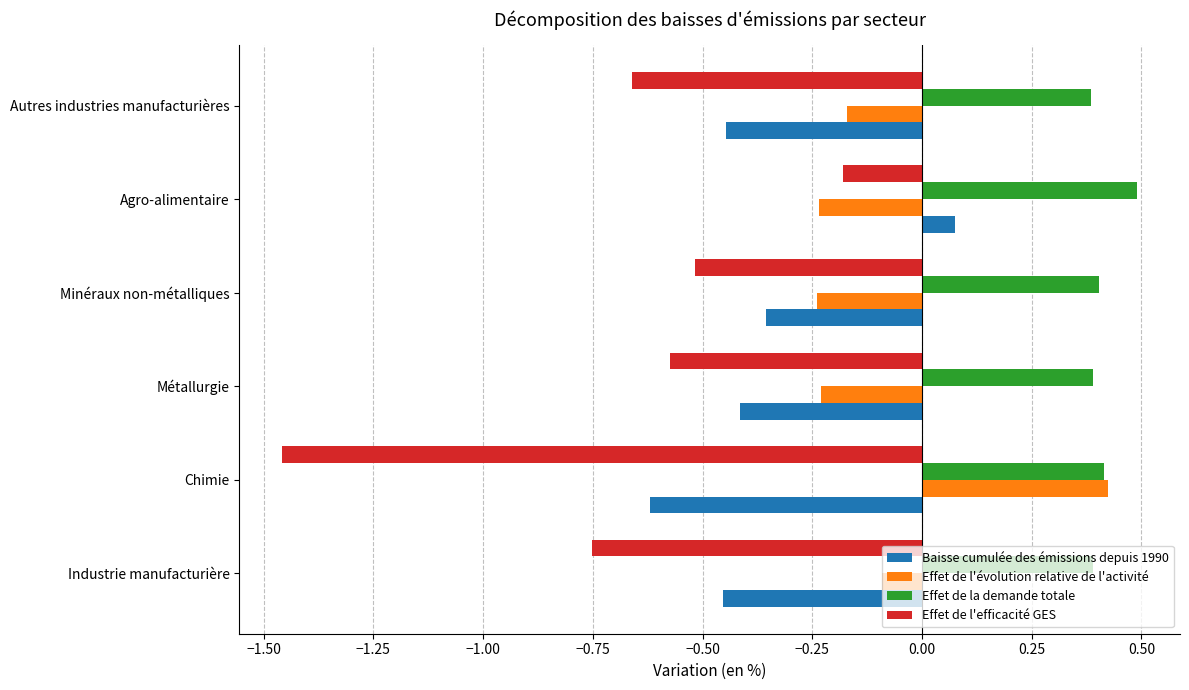

What are all the series names shown in the legend?

Baisse cumulée des émissions depuis 1990, Effet de l'évolution relative de l'activité, Effet de la demande totale, Effet de l'efficacité GES